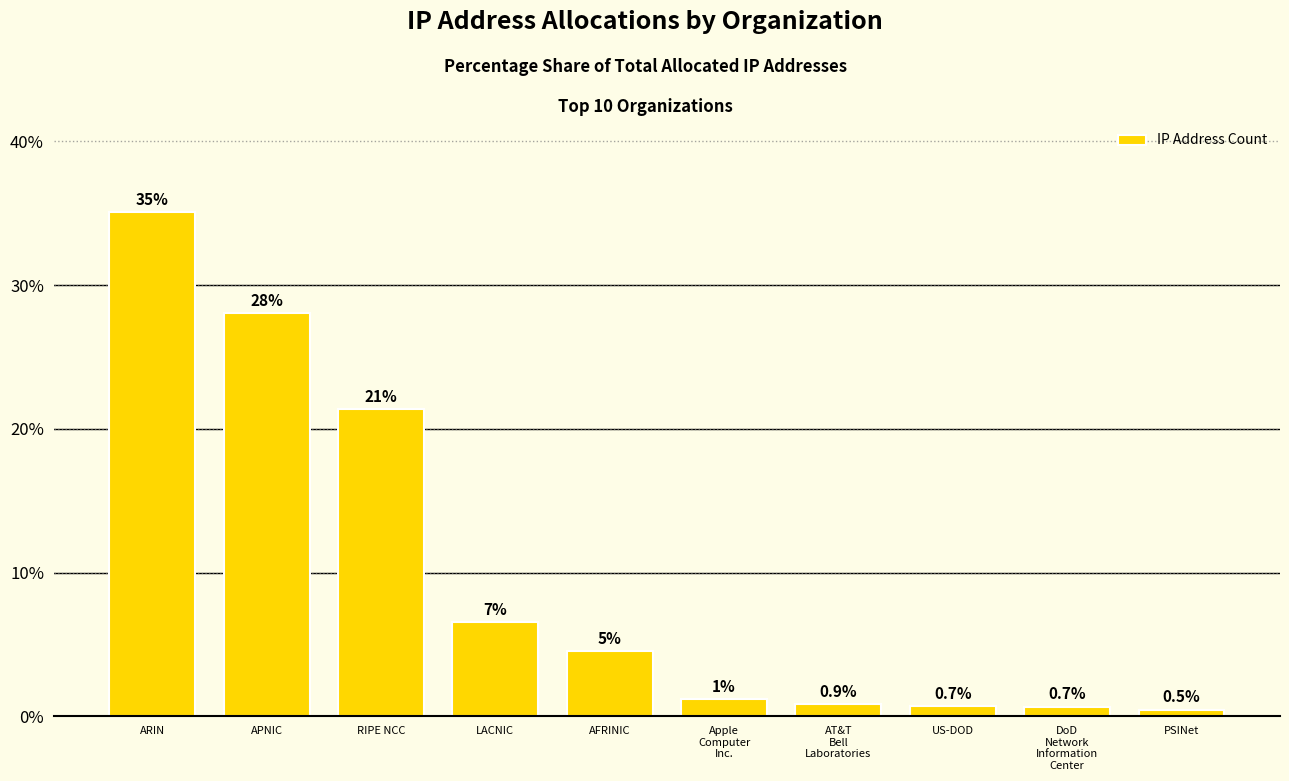

What is the value of the 9th bar from the left?

0.7